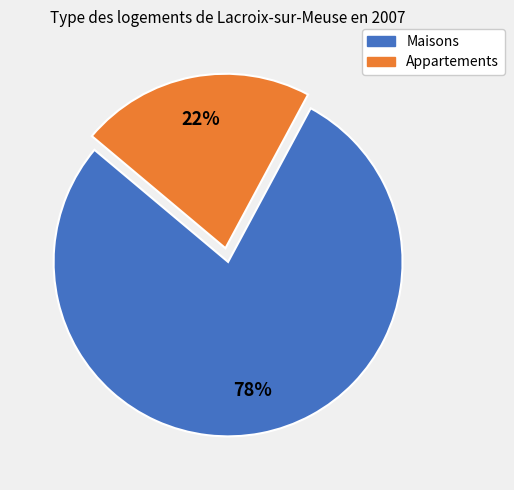

Is the sum of Maisons and Appartements greater than half?

Yes